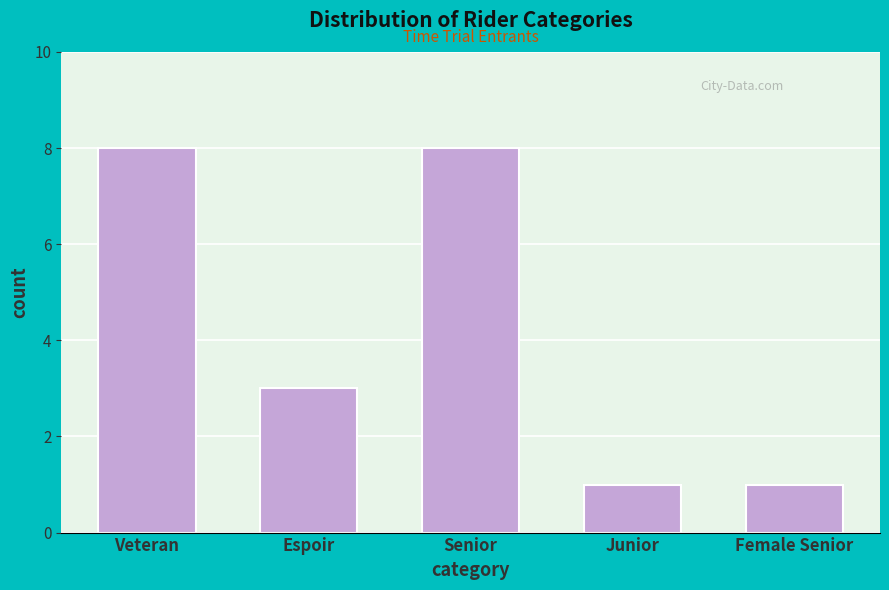

Reading left to right, list all the values displayed in this chart.

Veteran=8	Espoir=3	Senior=8	Junior=1	Female Senior=1